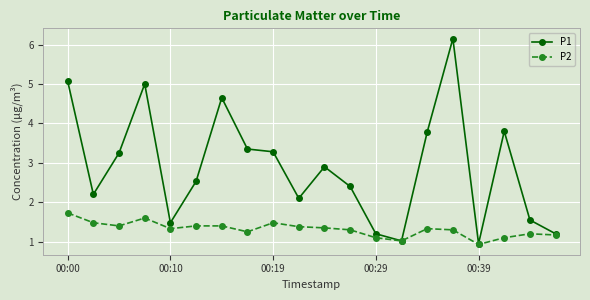

At how many categories does at least one series exceed 4?

4